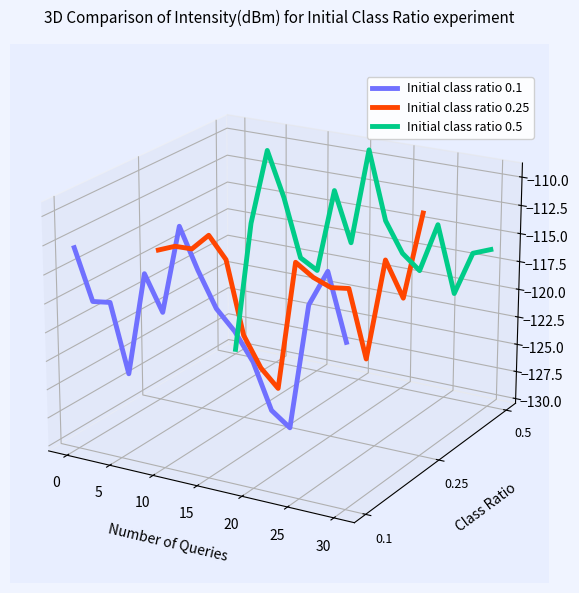

Which series has the largest range (max minus min)?

Initial class ratio 0.1